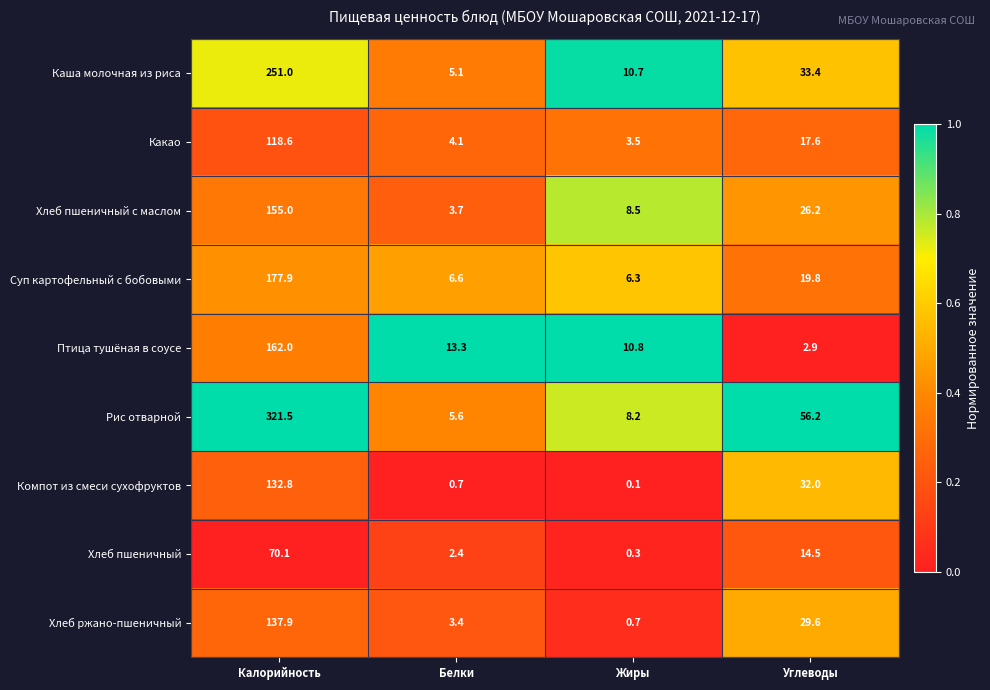

At which category does the chart reach its peak across all series?

Калорийность